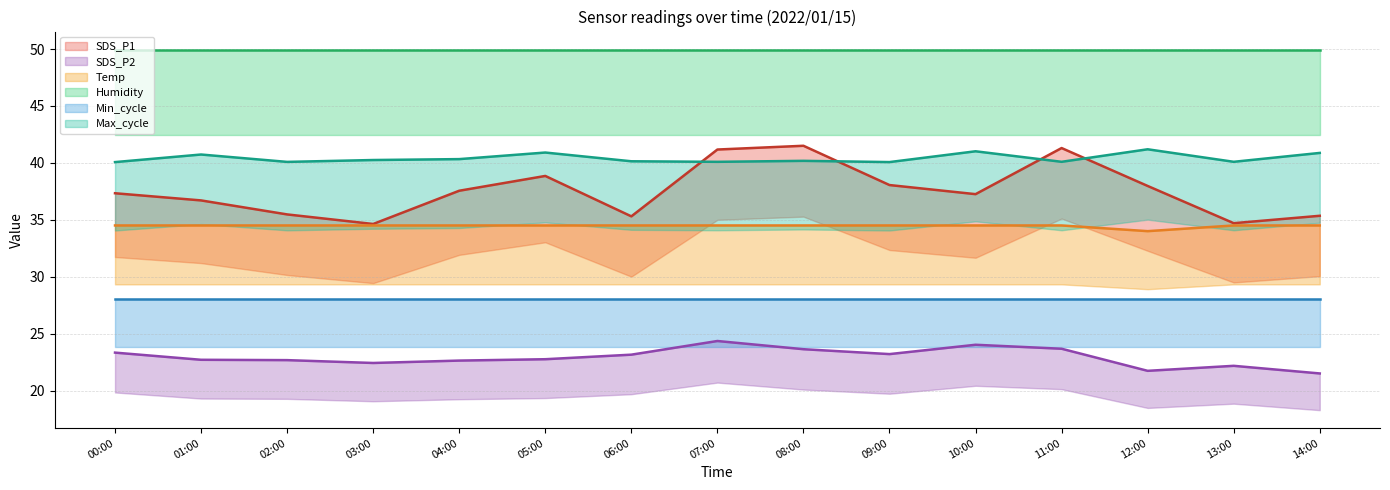

What is the lowest value of the SDS_P2 series?

21.5